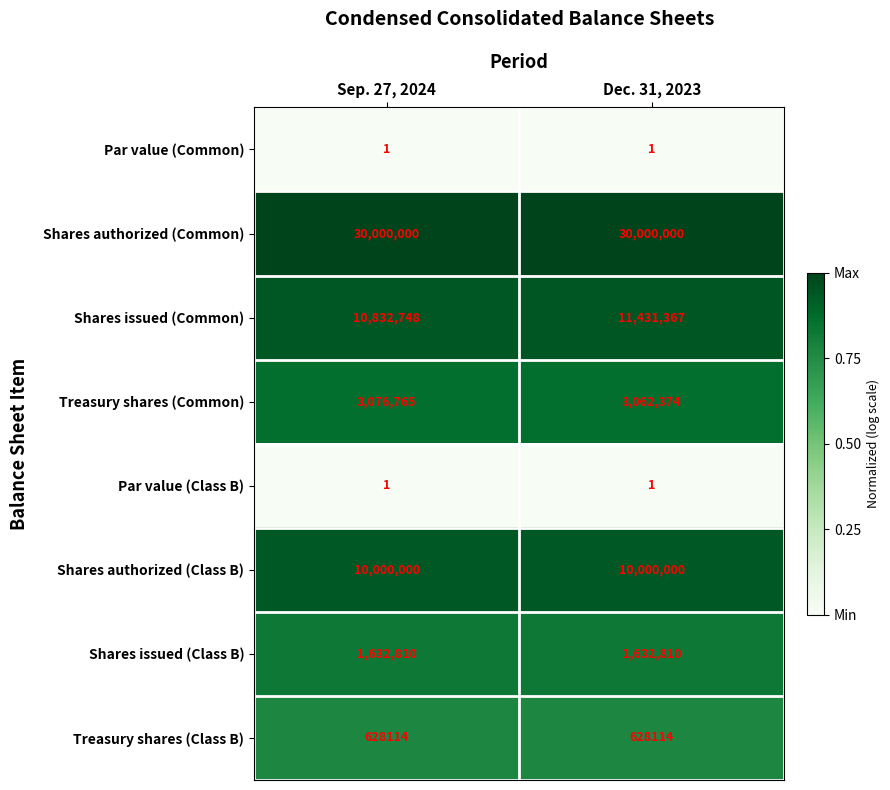

Which category has the highest value in the Shares issued (Common) series?

Dec. 31, 2023